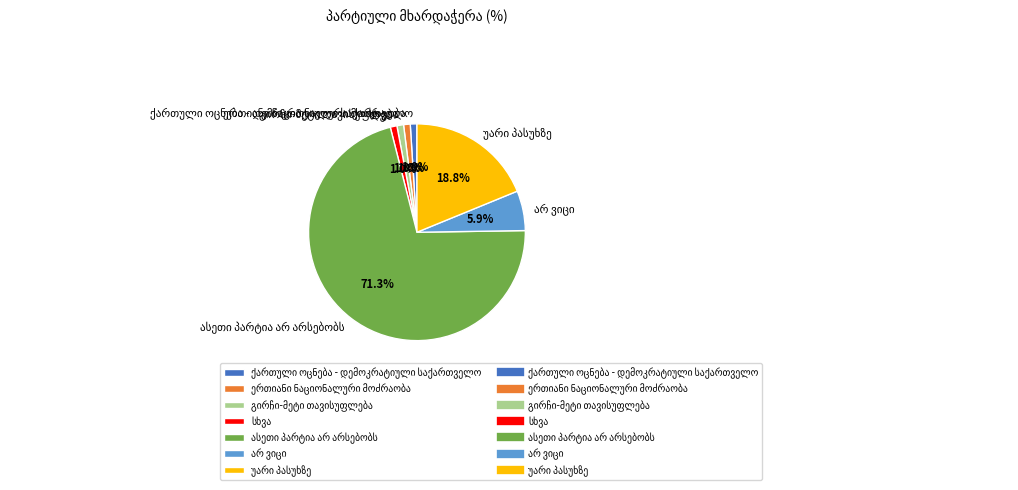

Does any single category account for the majority?

Yes